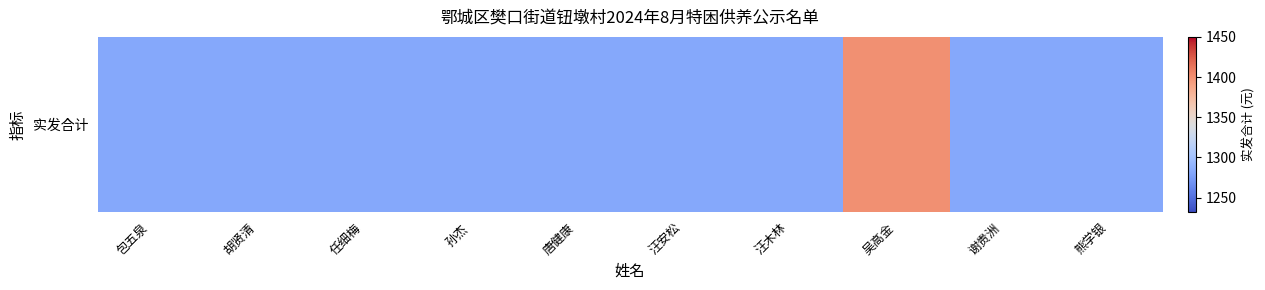

Reading left to right, transcribe all the data shown in this chart.

1282	1282	1282	1282	1282	1282	1282	1400	1282	1282